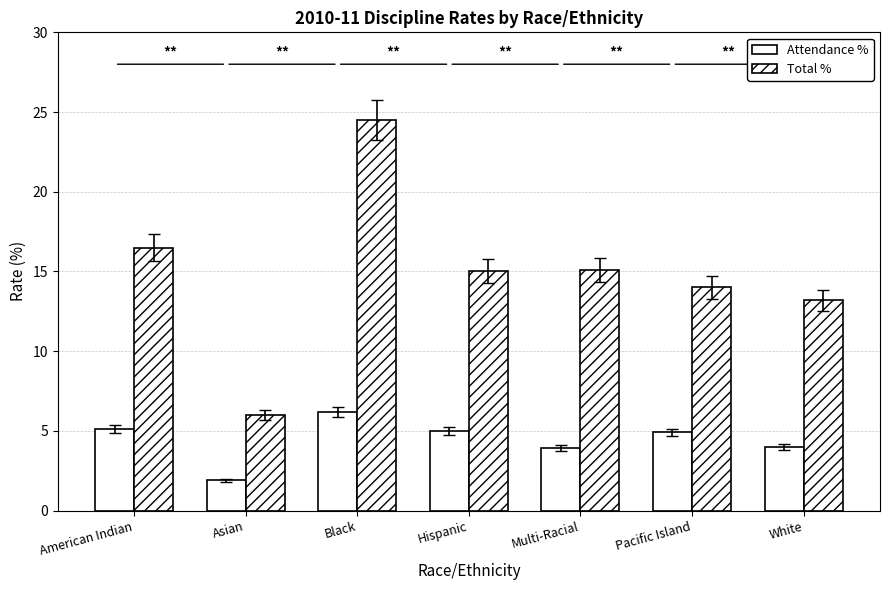

How many values in the Total % series are below 15?

3